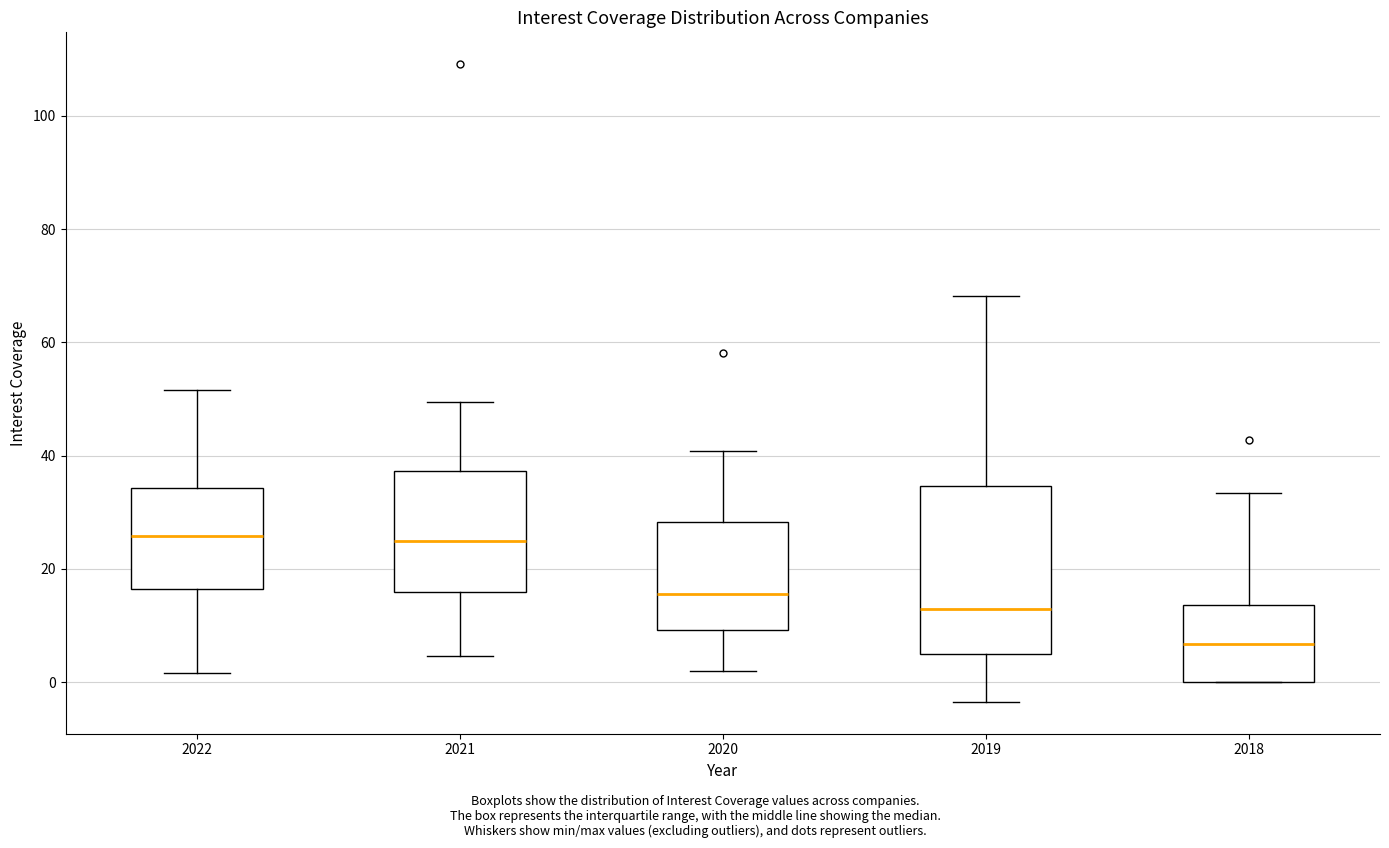

Comparing the boxes themselves (not the whiskers), which one is the tallest?

2019